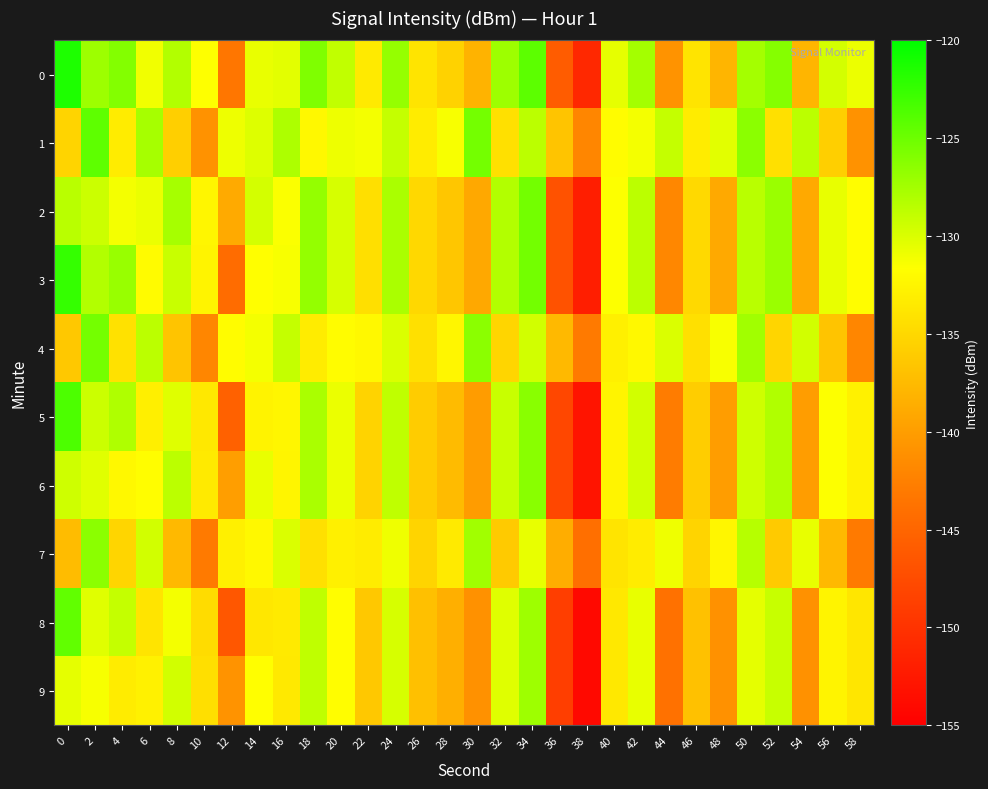

Reading right to left, transcribe all the data shown in this chart.

0: 58=-130.8	56=-129.6	54=-138.0	52=-126.1	50=-127.5	48=-138.0	46=-133.9	44=-140.9	42=-127.6	40=-130.6	38=-151.0	36=-146.0	34=-124.3	32=-127.2	30=-138.2	28=-135.5	26=-134.0	24=-126.8	22=-133.4	20=-128.8	18=-125.8	16=-130.4	14=-130.7	12=-143.4	10=-131.6	8=-128.2	6=-131.0	4=-126.0	2=-127.2	0=-121.4
1: 58=-141.0	56=-135.7	54=-128.6	52=-134.2	50=-126.4	48=-130.4	46=-133.3	44=-129.0	42=-131.2	40=-131.9	38=-142.0	36=-136.7	34=-128.6	32=-134.2	30=-125.4	28=-131.4	26=-133.3	24=-129.0	22=-131.2	20=-130.9	18=-132.3	16=-128.0	14=-130.2	12=-130.9	10=-141.0	8=-135.7	6=-127.6	4=-133.2	2=-124.4	0=-135.4
2: 58=-131.8	56=-130.6	54=-139.0	52=-127.1	50=-128.5	48=-139.0	46=-134.9	44=-141.9	42=-128.6	40=-131.6	38=-152.0	36=-146.9	34=-125.3	32=-128.2	30=-139.1	28=-136.5	26=-135.0	24=-127.8	22=-134.4	20=-129.8	18=-126.8	16=-131.5	14=-129.7	12=-138.9	10=-132.4	8=-127.6	6=-130.8	4=-131.2	2=-129.3	0=-128.5
3: 58=-131.8	56=-130.6	54=-139.0	52=-127.1	50=-128.5	48=-139.0	46=-134.9	44=-141.9	42=-128.6	40=-131.6	38=-152.0	36=-146.9	34=-125.3	32=-128.2	30=-139.1	28=-136.5	26=-135.0	24=-127.8	22=-134.4	20=-129.8	18=-126.8	16=-131.4	14=-131.7	12=-144.4	10=-132.6	8=-129.2	6=-132.0	4=-127.0	2=-128.2	0=-122.4
4: 58=-142.0	56=-136.7	54=-129.6	52=-135.2	50=-127.4	48=-131.4	46=-134.3	44=-130.0	42=-132.2	40=-132.9	38=-143.0	36=-137.7	34=-129.6	32=-135.2	30=-126.4	28=-132.4	26=-134.3	24=-130.0	22=-132.2	20=-131.9	18=-133.3	16=-129.0	14=-131.2	12=-131.9	10=-142.0	8=-136.7	6=-128.6	4=-134.2	2=-125.4	0=-136.3
5: 58=-132.8	56=-131.6	54=-140.0	52=-128.1	50=-129.5	48=-140.0	46=-135.9	44=-142.9	42=-129.6	40=-132.6	38=-153.0	36=-147.9	34=-126.3	32=-129.2	30=-140.1	28=-137.5	26=-136.0	24=-128.8	22=-135.4	20=-130.8	18=-127.8	16=-132.4	14=-132.7	12=-145.4	10=-133.6	8=-130.2	6=-133.0	4=-128.0	2=-129.3	0=-123.5
6: 58=-132.8	56=-131.6	54=-140.0	52=-128.1	50=-129.5	48=-140.0	46=-135.9	44=-142.9	42=-129.6	40=-132.6	38=-153.0	36=-147.9	34=-126.3	32=-129.2	30=-140.1	28=-137.5	26=-136.0	24=-128.8	22=-135.4	20=-130.8	18=-127.8	16=-132.5	14=-130.7	12=-139.9	10=-133.4	8=-128.6	6=-131.8	4=-132.2	2=-130.3	0=-129.5
7: 58=-143.0	56=-137.7	54=-130.6	52=-136.2	50=-128.4	48=-132.4	46=-135.3	44=-131.0	42=-133.2	40=-133.9	38=-144.0	36=-138.7	34=-130.6	32=-136.2	30=-127.4	28=-133.4	26=-135.3	24=-131.0	22=-133.2	20=-132.9	18=-134.3	16=-130.0	14=-132.2	12=-132.9	10=-143.0	8=-137.7	6=-129.6	4=-135.2	2=-126.4	0=-137.3
8: 58=-133.8	56=-132.6	54=-141.0	52=-129.1	50=-130.5	48=-141.0	46=-136.9	44=-143.9	42=-130.6	40=-133.6	38=-154.0	36=-148.9	34=-127.3	32=-130.2	30=-141.1	28=-138.5	26=-137.0	24=-129.8	22=-136.4	20=-131.8	18=-128.8	16=-133.4	14=-133.7	12=-146.4	10=-134.6	8=-131.2	6=-134.0	4=-129.0	2=-130.3	0=-124.5
9: 58=-133.8	56=-132.6	54=-141.0	52=-129.1	50=-130.5	48=-141.0	46=-136.9	44=-143.9	42=-130.6	40=-133.6	38=-154.0	36=-148.9	34=-127.3	32=-130.2	30=-141.1	28=-138.5	26=-137.0	24=-129.8	22=-136.4	20=-131.8	18=-128.8	16=-133.5	14=-131.7	12=-140.9	10=-134.4	8=-129.6	6=-132.8	4=-133.2	2=-131.3	0=-130.5